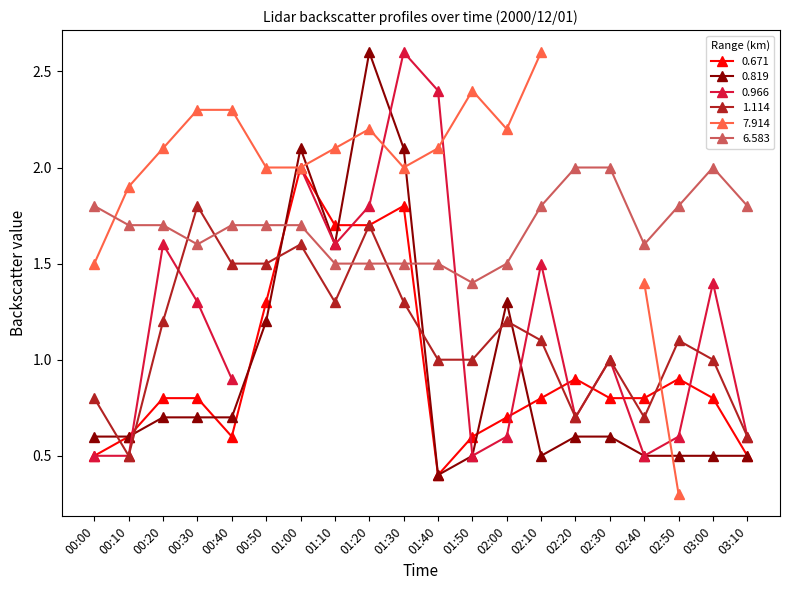

What is the label of the 15th point from the right?

00:50